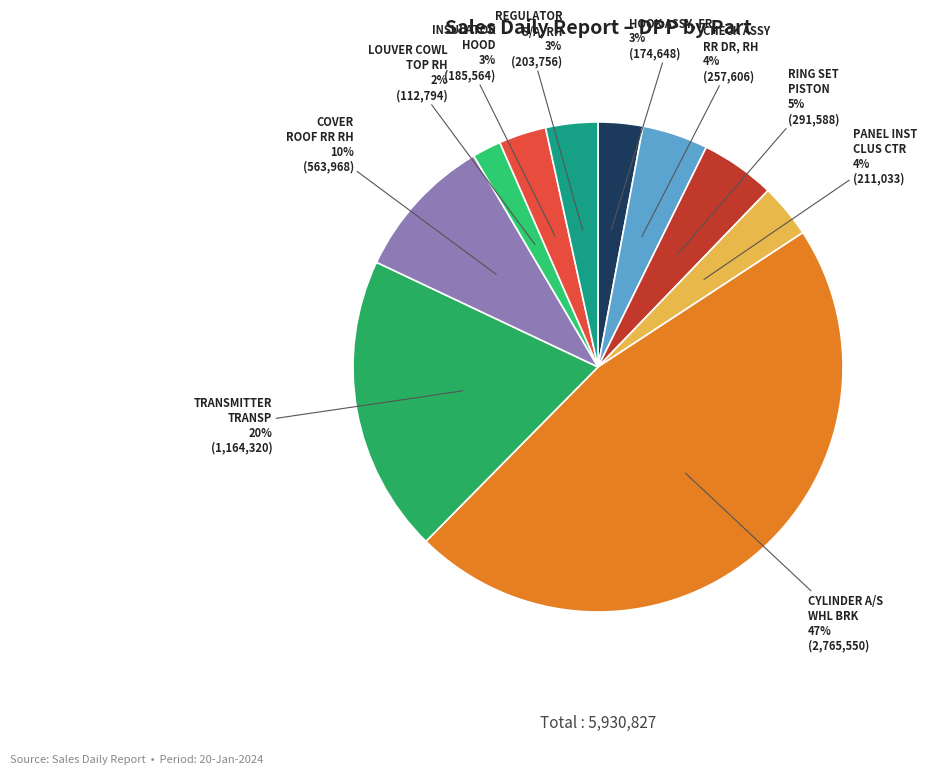

What percentage is the TRANSMITTER TRANSP slice, to the nearest percent?

20%